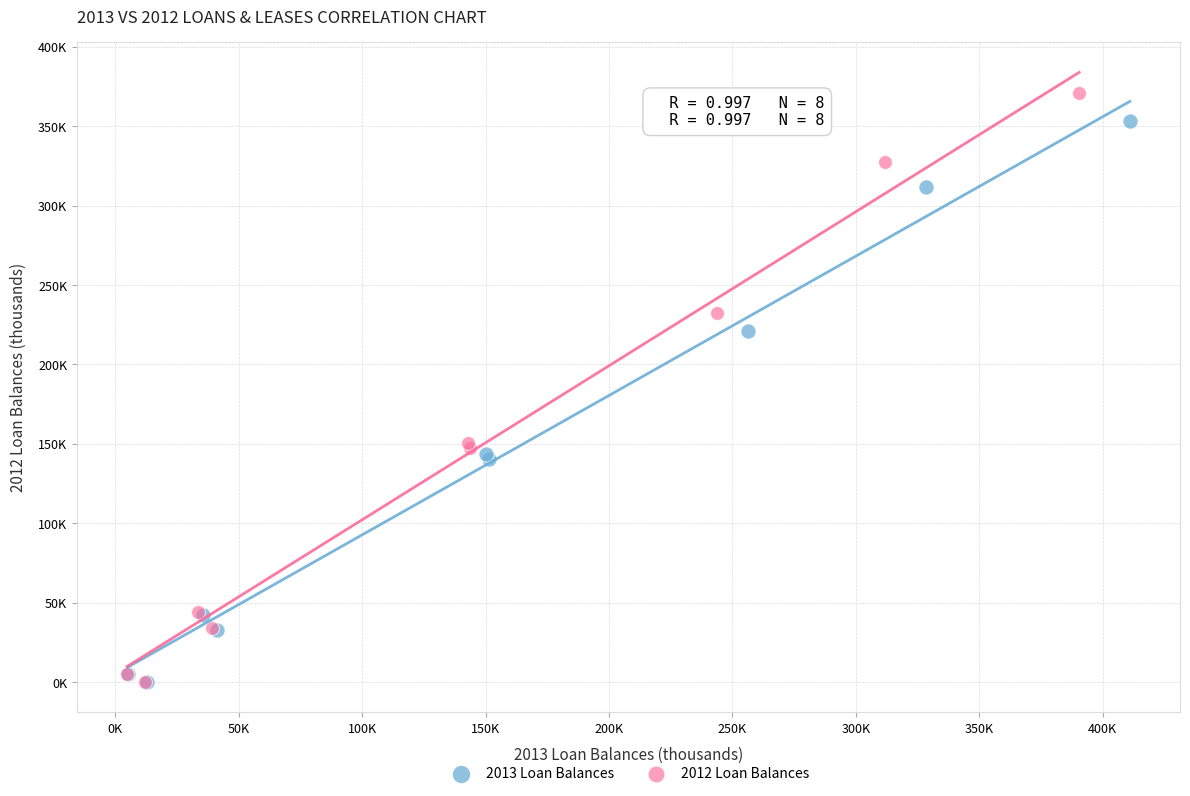

What are all the series names shown in the legend?

2013 Loan Balances, 2012 Loan Balances